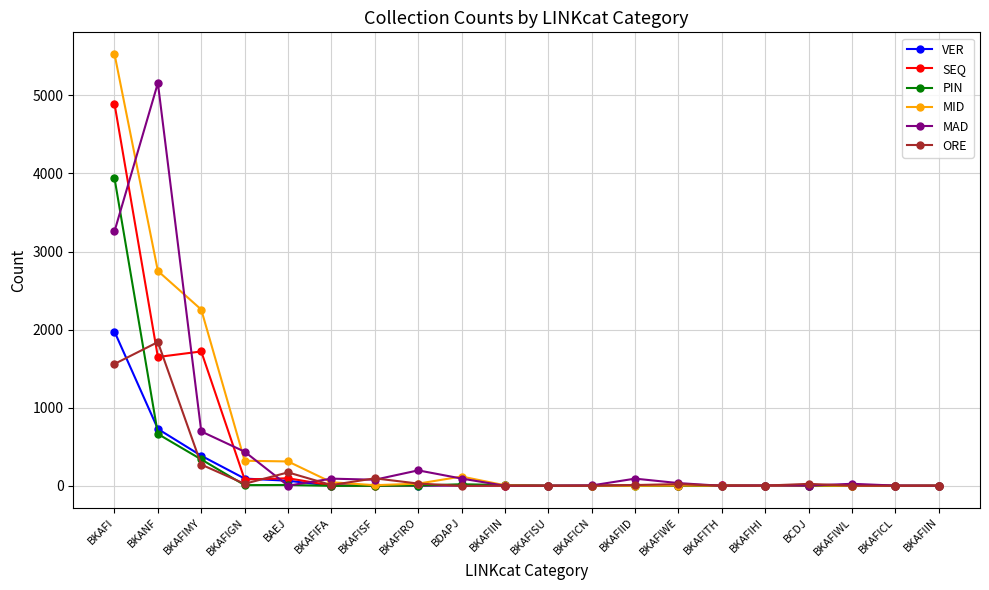

After their last crossing, which series has the higher values: SEQ or VER?

VER